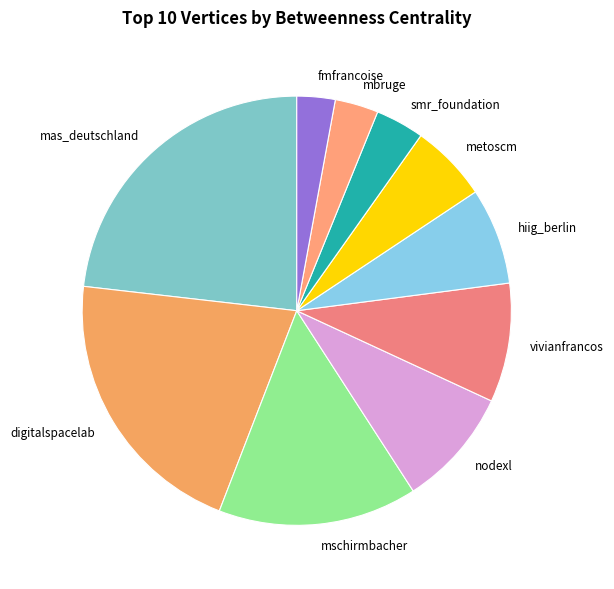

Is it true that metoscm is 6% of the pie?

True